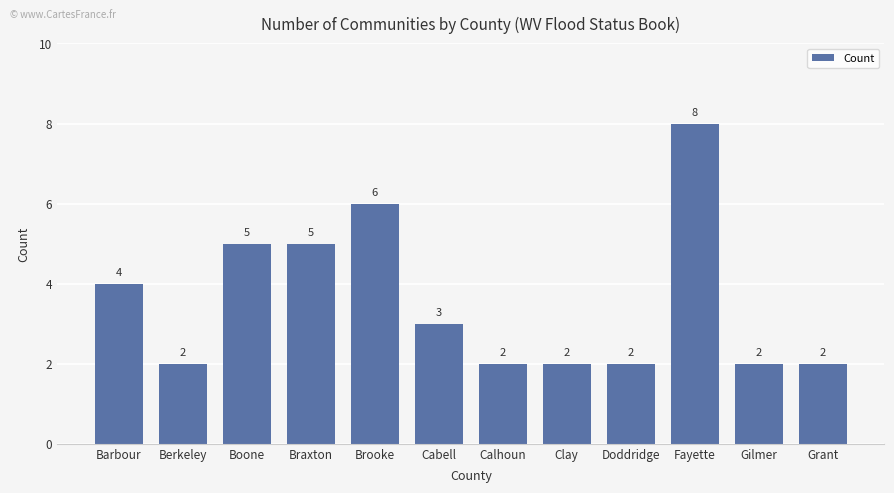

How many bars are there in total?

12